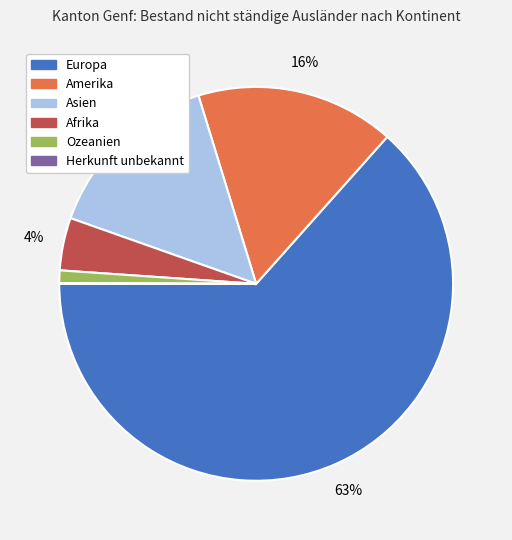

Combined, do Ozeanien and Afrika account for over 50%?

No